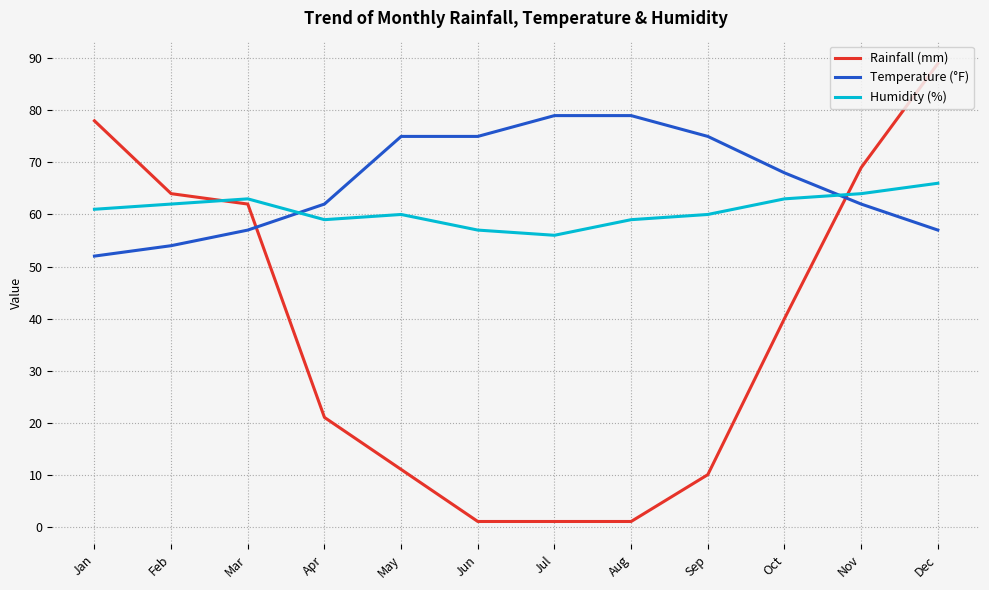

What are all the series names shown in the legend?

Rainfall (mm), Temperature (°F), Humidity (%)